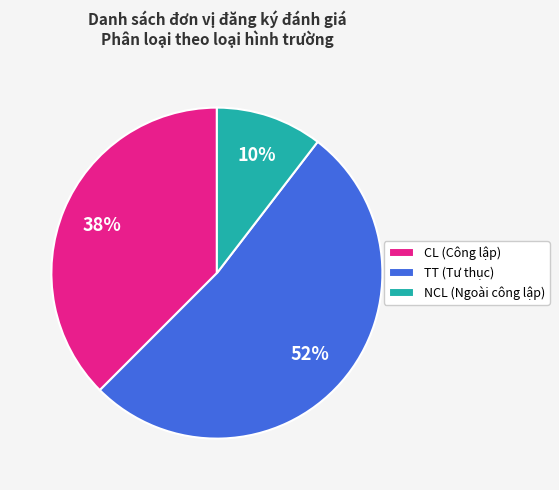

Is it true that NCL is 1% of the pie?

False